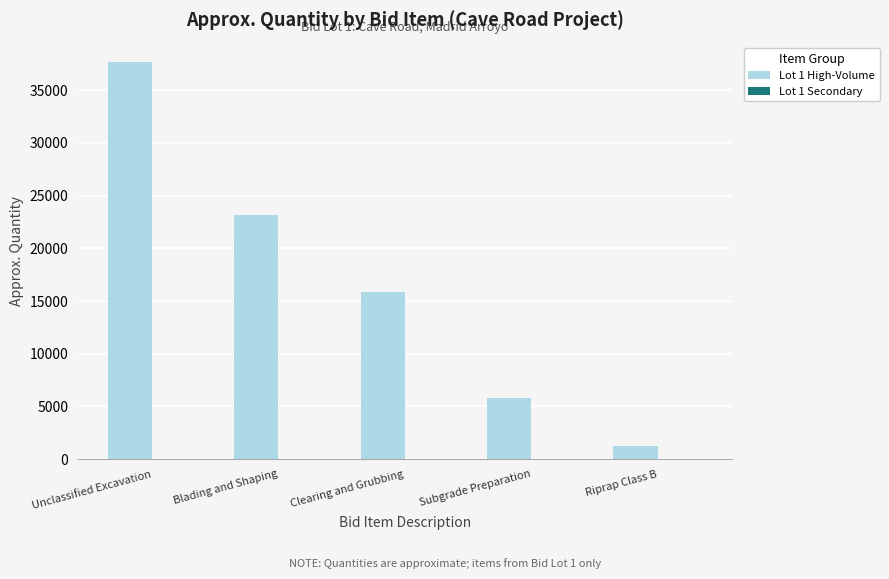

At which category does the chart reach its peak across all series?

Unclassified Excavation